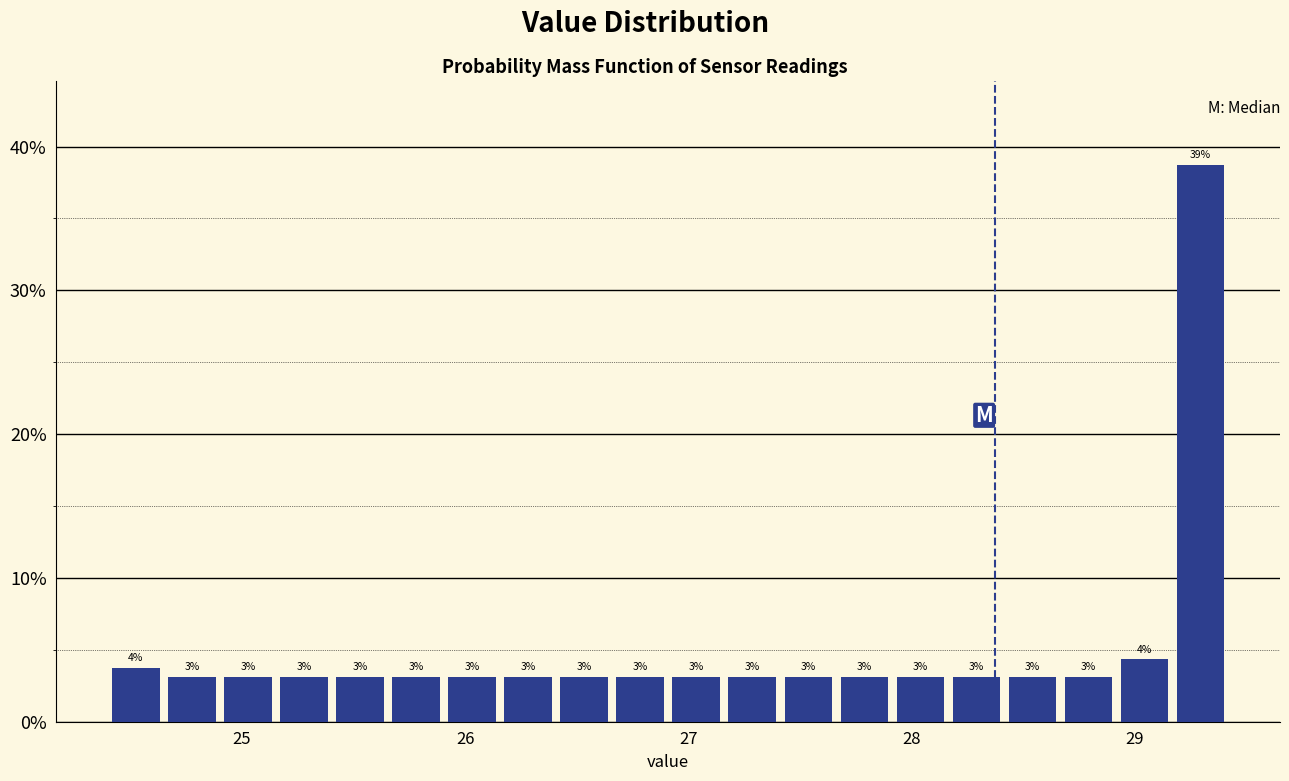

Read against the x-axis, roughly where is the centre of the tallest bar?

29.3